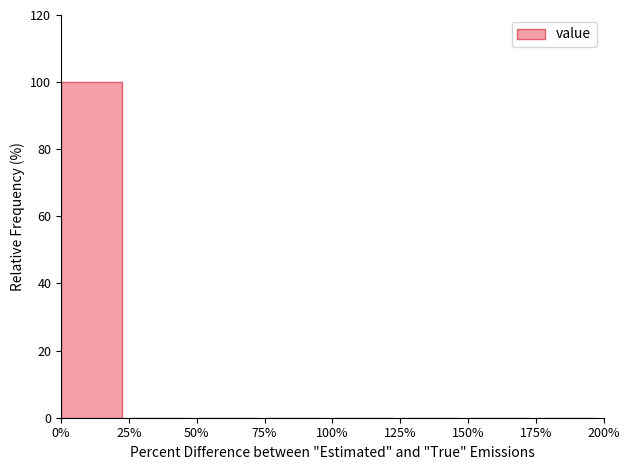

Reading left to right, transcribe this chart: for each bar, give the range it covers on the x-axis and its height. The values are not printed on the chart, so give them approximately, as read against the axis.

0% to 25%: 100
25% to 50%: 0
50% to 75%: 0
75% to 100%: 0
100% to 125%: 0
125% to 150%: 0
150% to 175%: 0
175% to 200%: 0